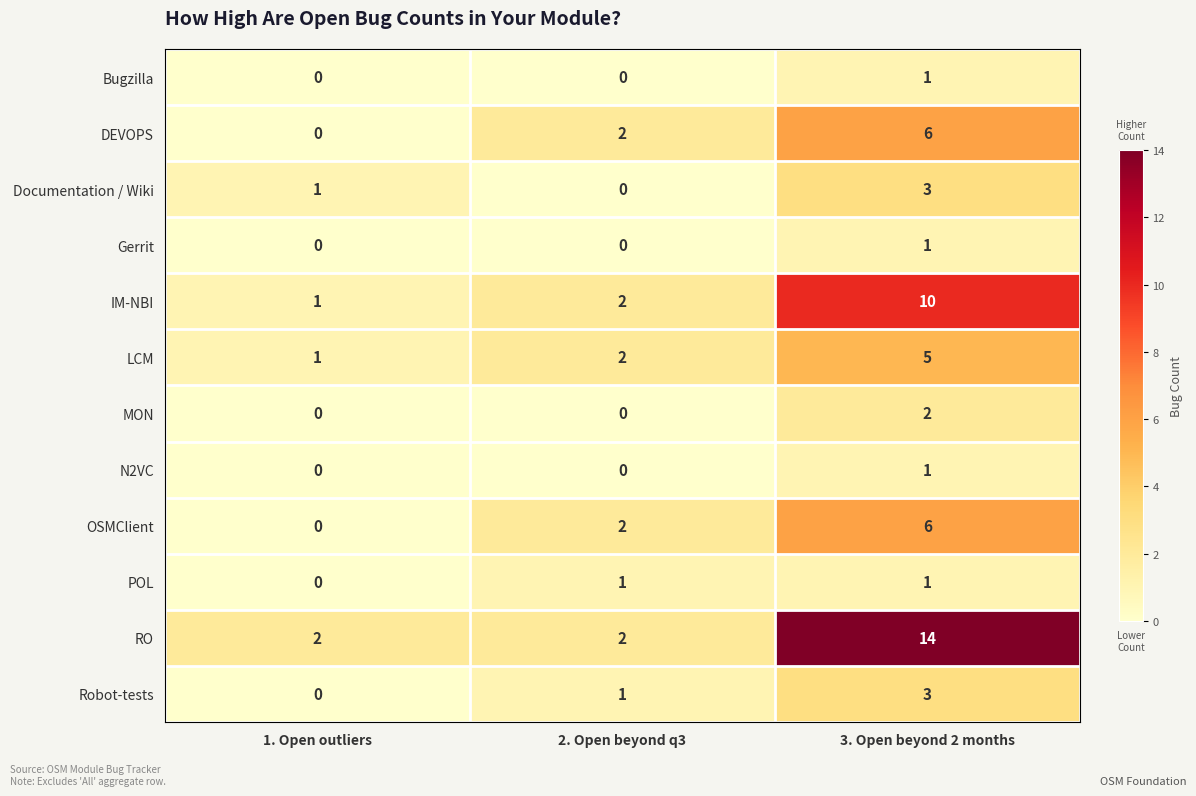

What is the difference between the IM-NBI values at 3. Open beyond 2 months and 1. Open outliers?

9